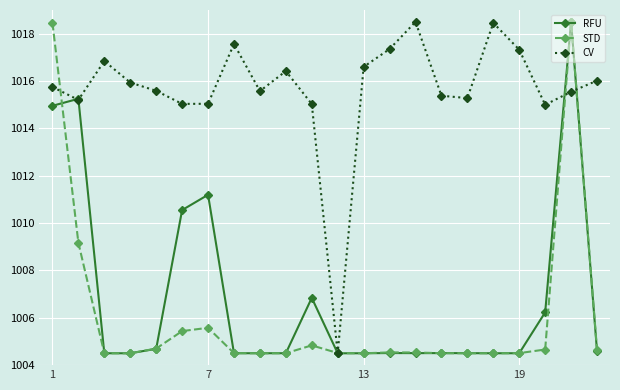

What is the greatest value displayed?

1018.5